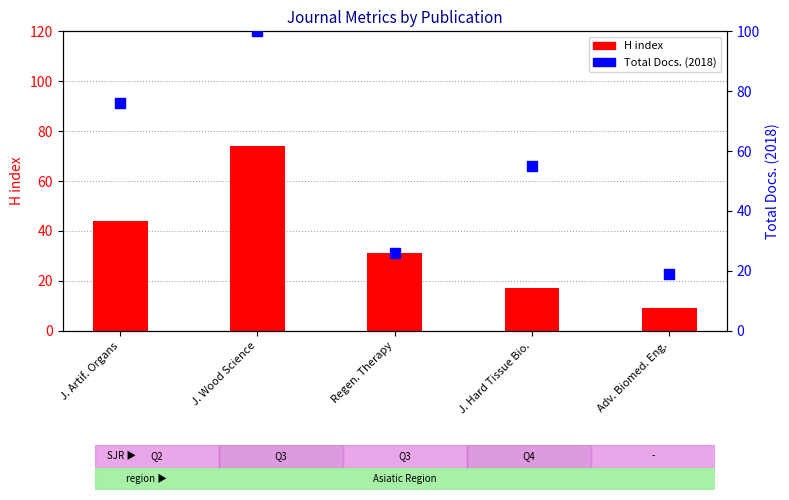

Is the value of Total Docs. (2018) at J. Hard Tissue Bio. greater than the value of H index at Regen. Therapy?

Yes